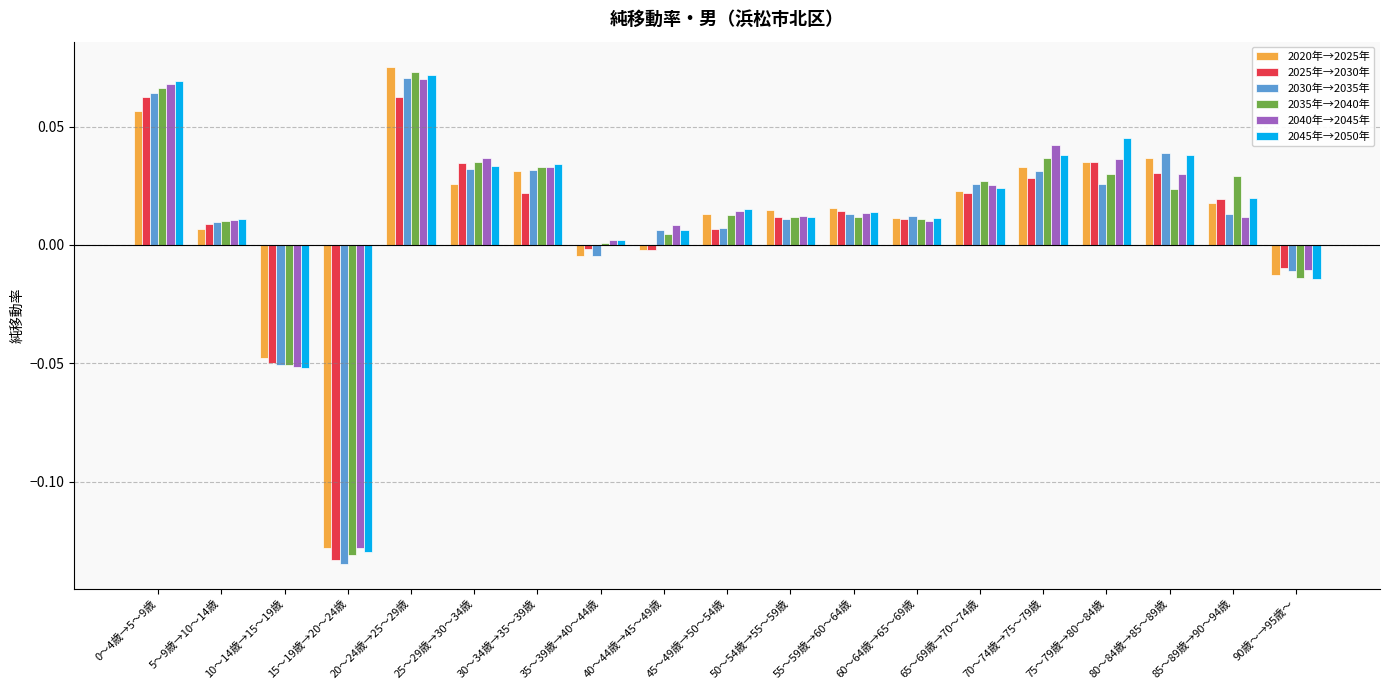

Which label corresponds to the largest value in the chart?

20～24歳→25～29歳